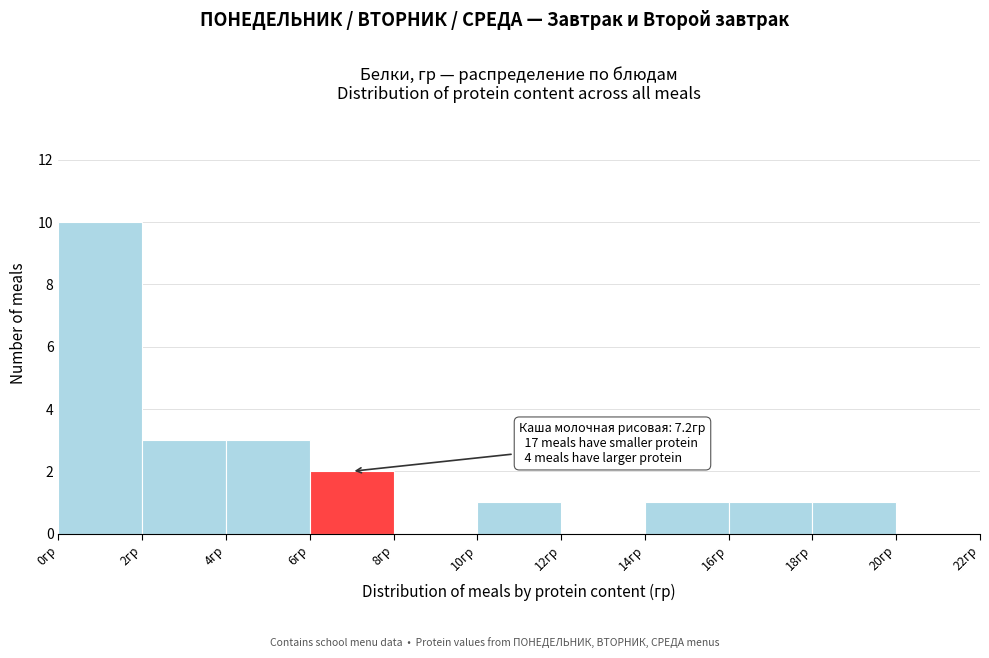

Which range on the x-axis has the tallest bar?

0 to 2